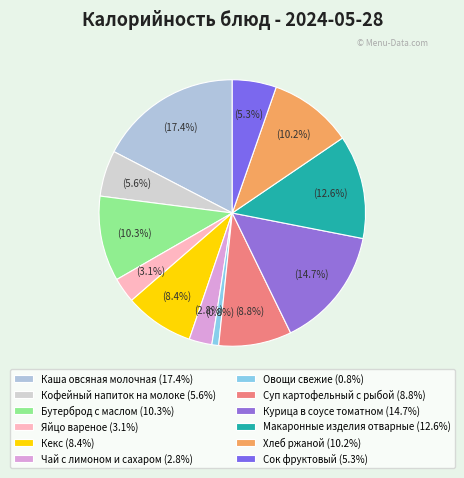

What percentage do Макаронные изделия отварные and Суп картофельный с рыбой together represent?

21.4%